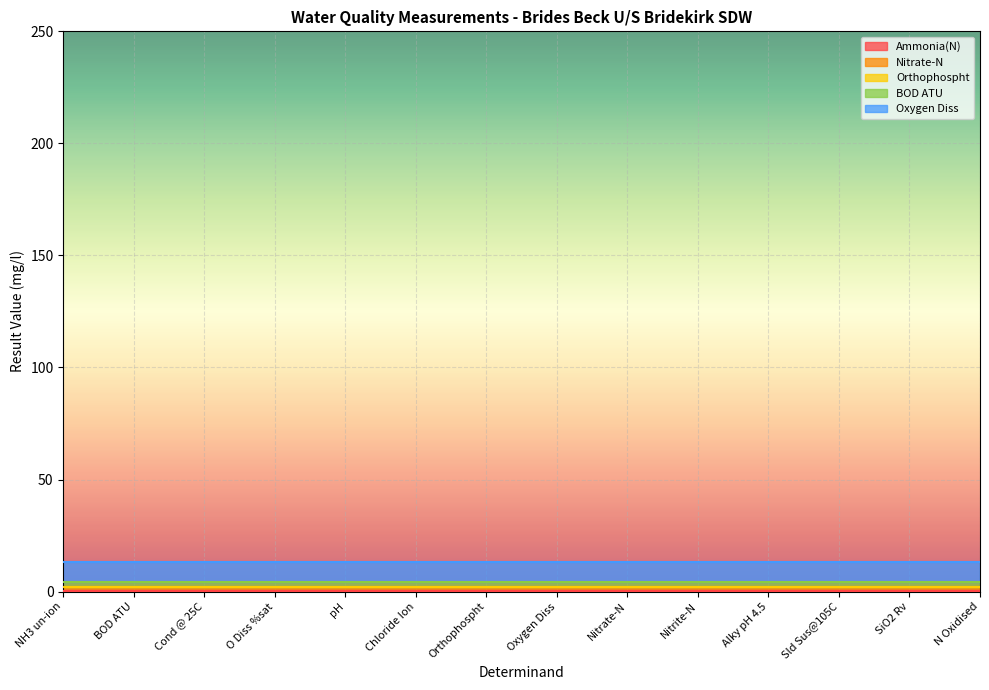

True or false: Ammonia(N) has a value of 0.0 at Orthophospht.

True